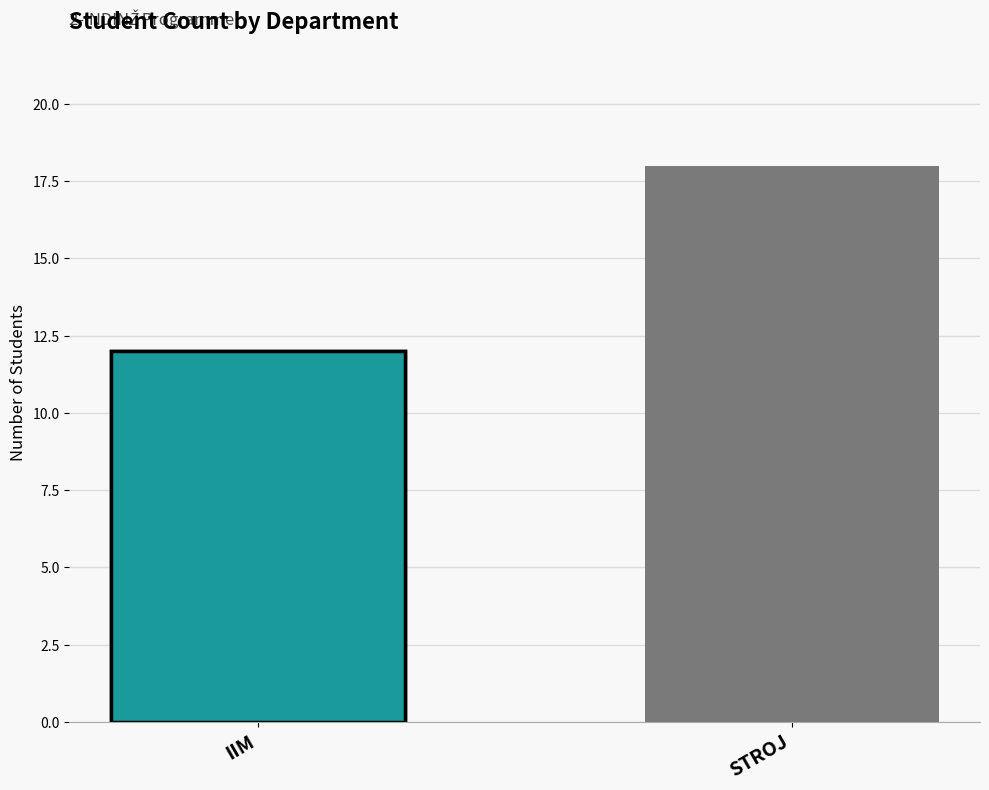

List the labels in order of value, largest first.

STROJ, IIM